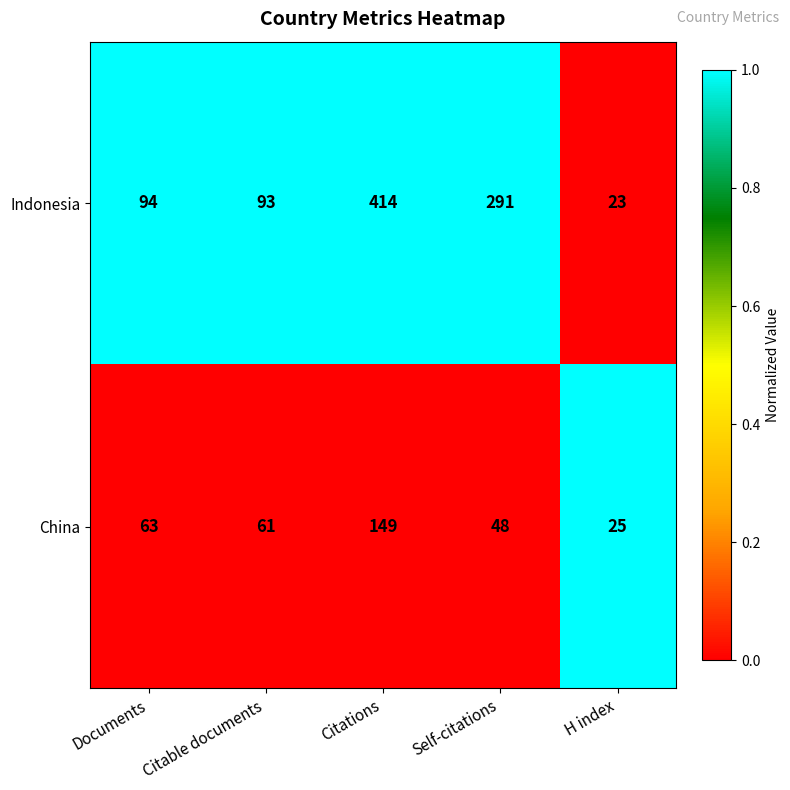

List the series in order of their peak value, highest first.

Indonesia, China